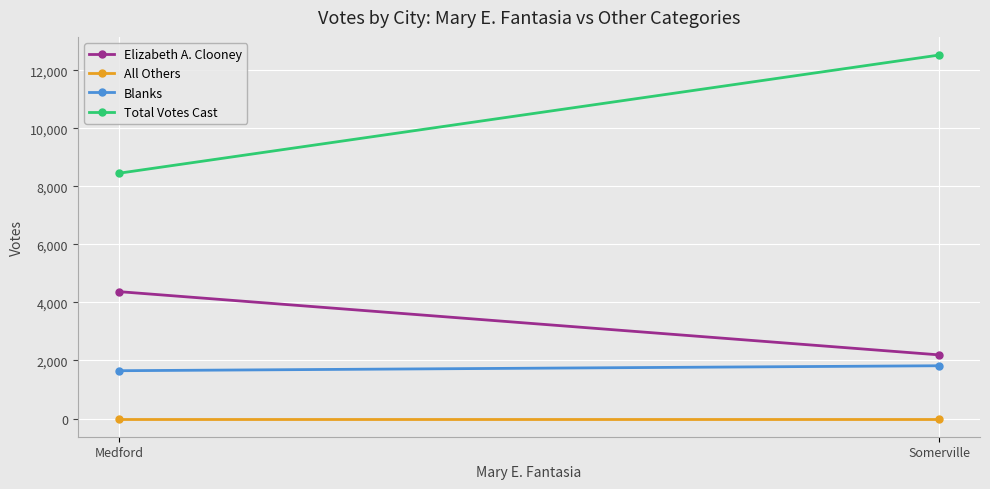

What is the sum of all Total Votes Cast values?

20974